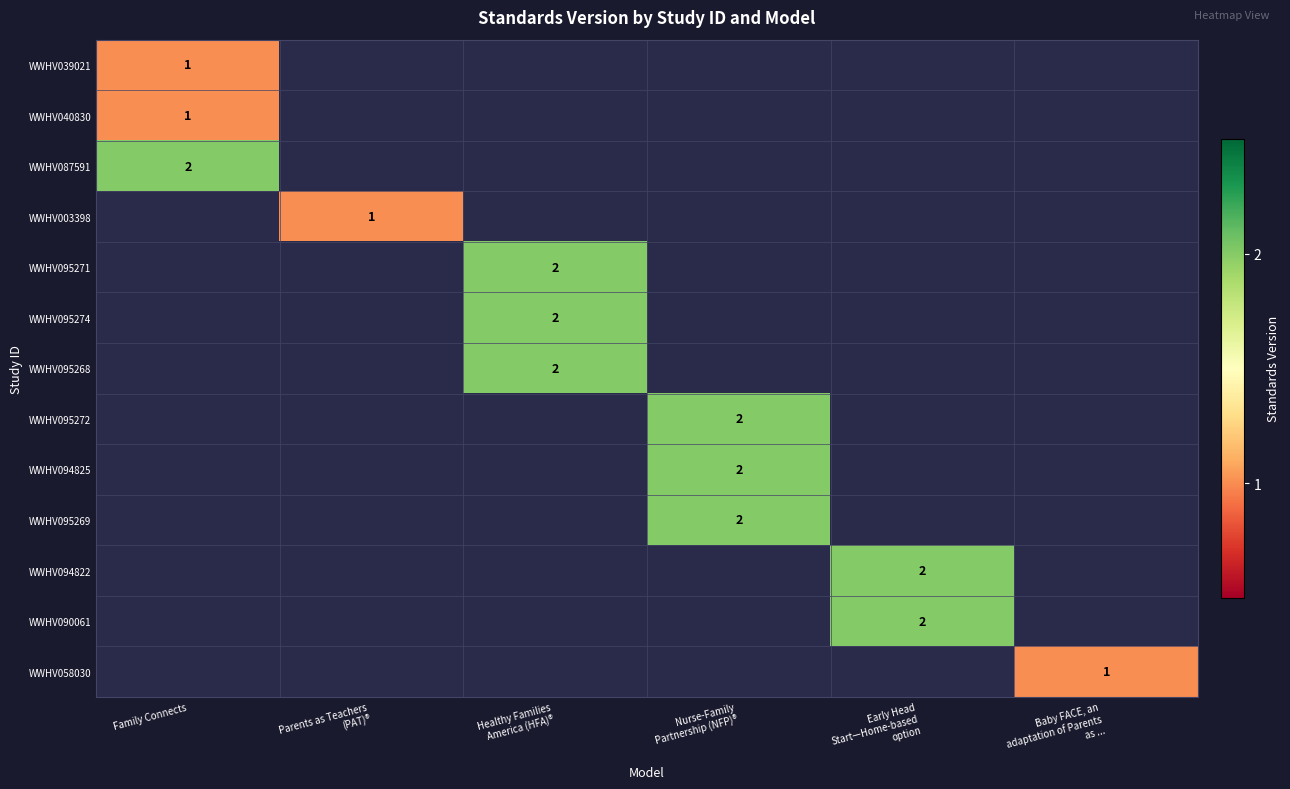

Count the number of data series in this chart.

13